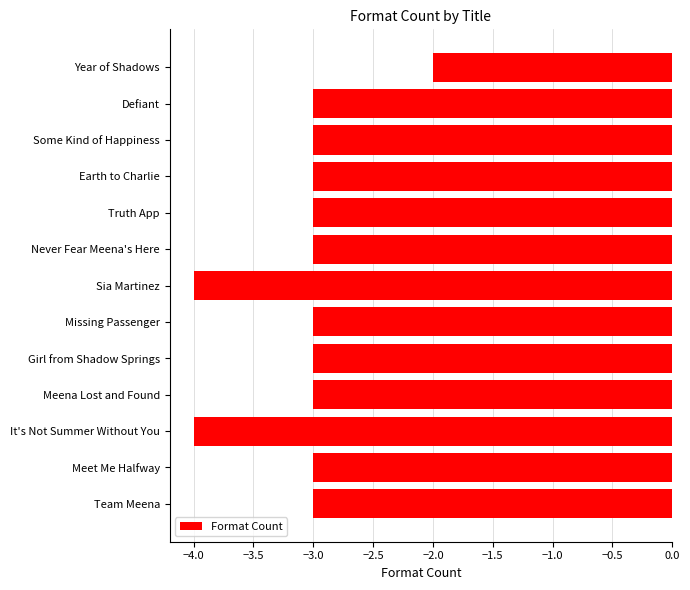

Count the number of data series in this chart.

1